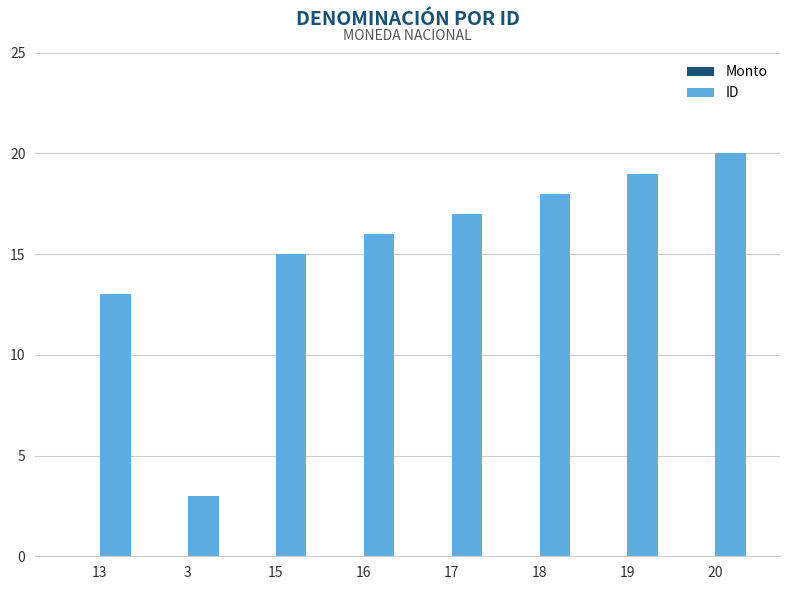

What is the label of the 2nd bar from the left?

3